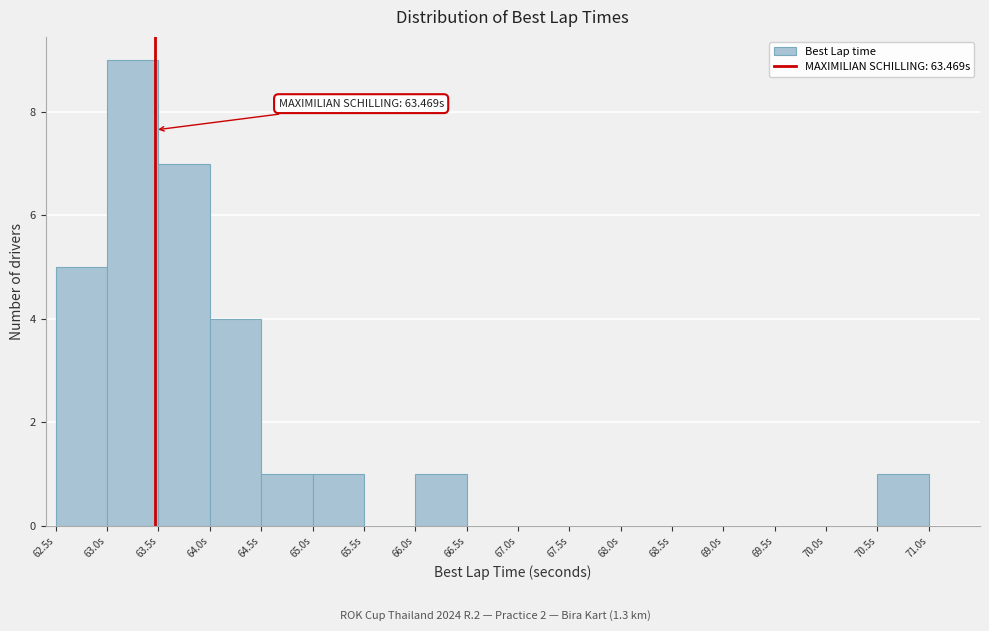

Which range on the x-axis has the tallest bar?

63.0 to 63.5